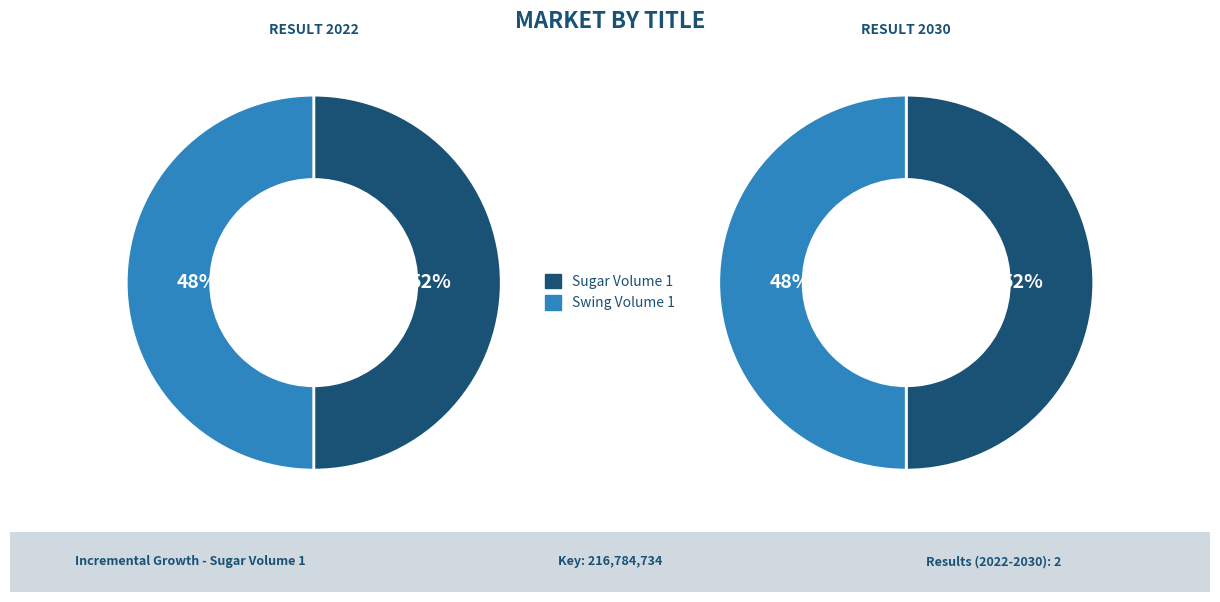

Which slice represents more than half of the pie?

Sugar Volume 1